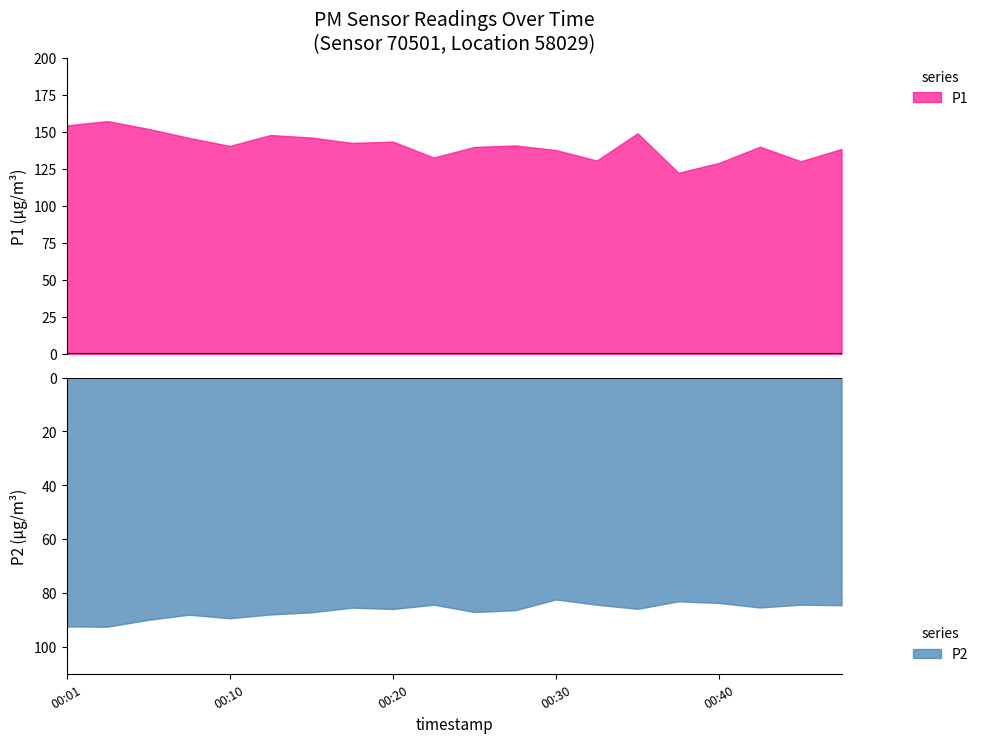

What is the lowest value of the P1 series?

122.3